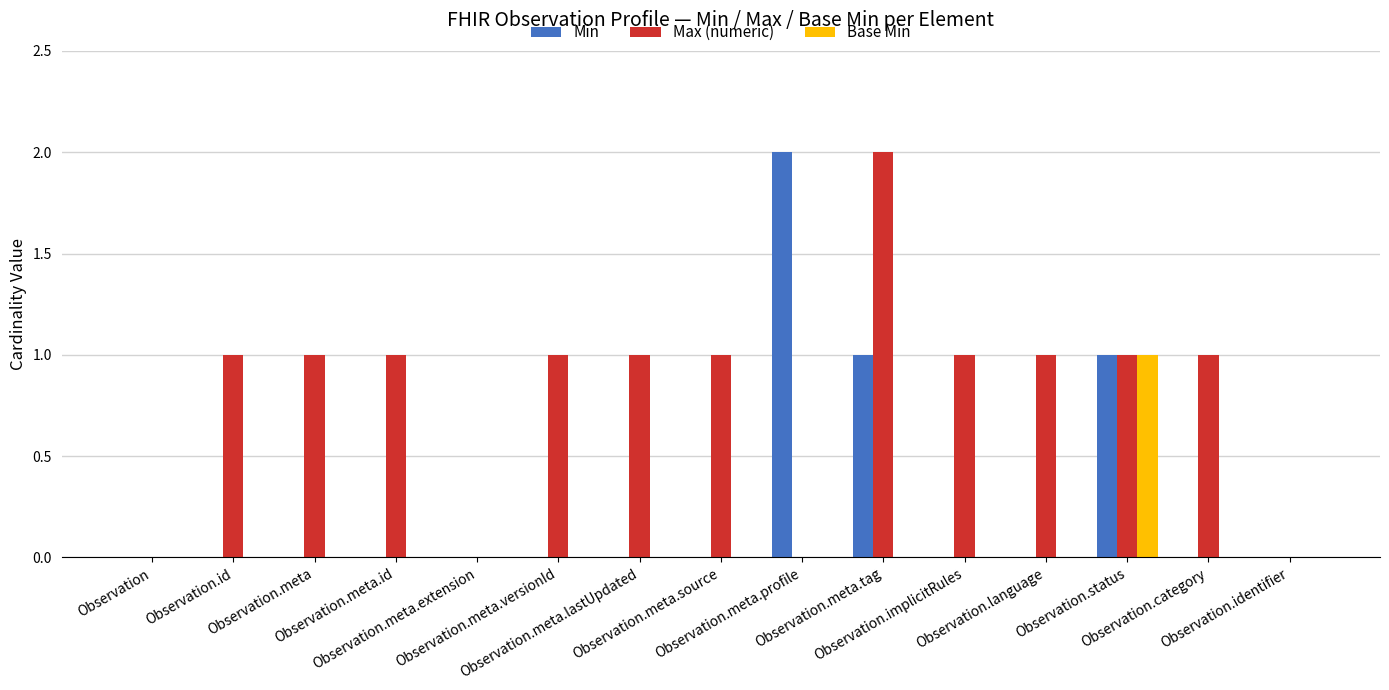

True or false: Min has a value of -1 at Observation.identifier.

False